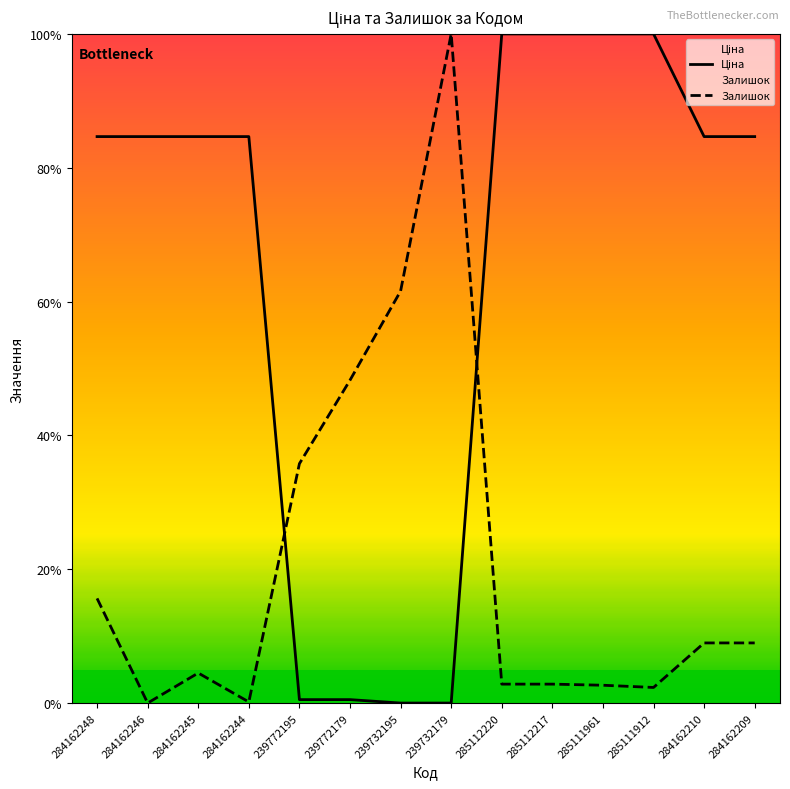

At which label is Залишок closest to 50?

239772179